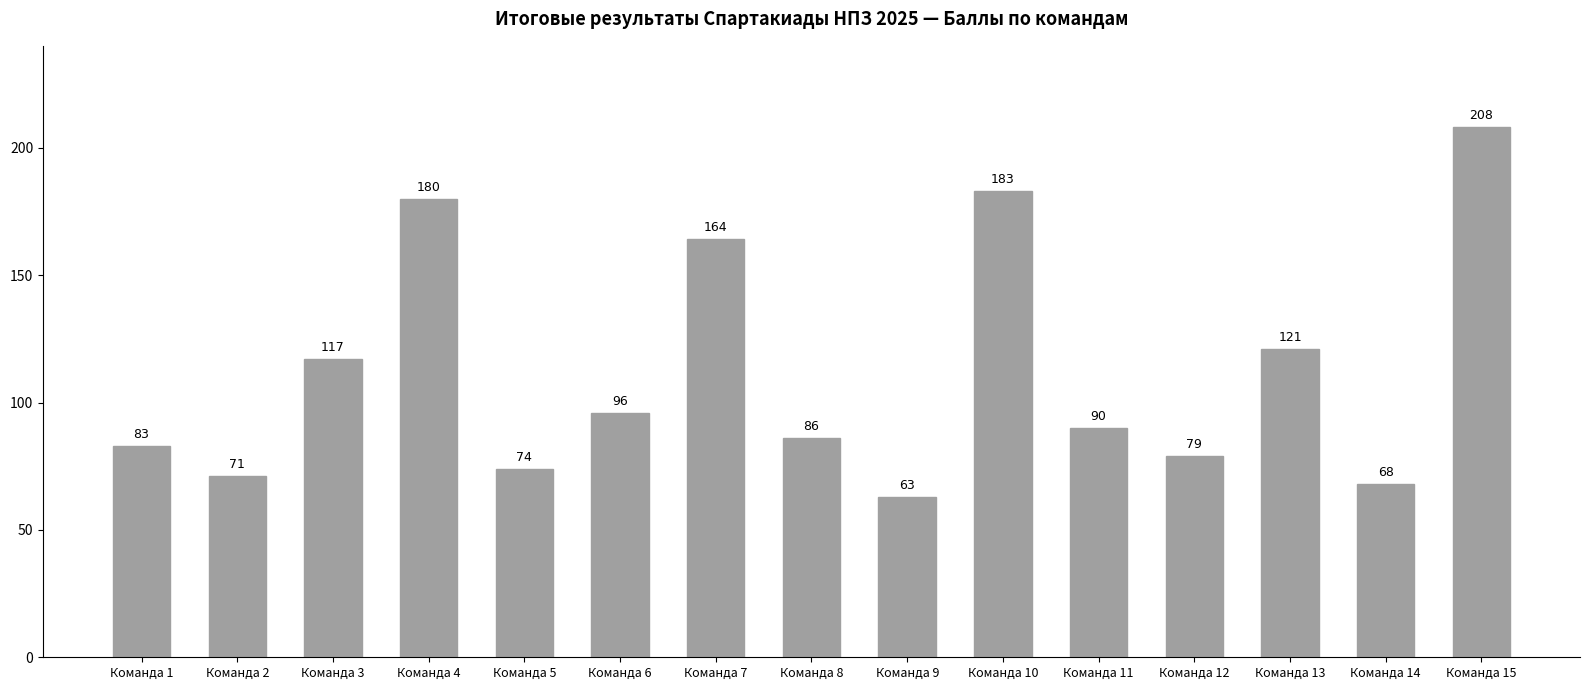

What is the value of the 14th bar from the left?

68